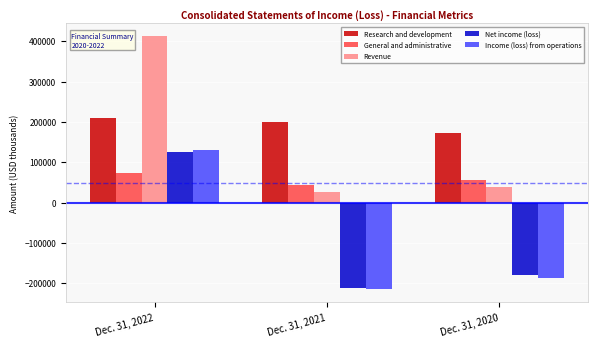

Reading right to left, transcribe all the data shown in this chart.

Research and development: Dec. 31, 2020=171203	Dec. 31, 2021=199752	Dec. 31, 2022=208596
General and administrative: Dec. 31, 2020=55216	Dec. 31, 2021=42561	Dec. 31, 2022=73358
Revenue: Dec. 31, 2020=38951	Dec. 31, 2021=26680	Dec. 31, 2022=412482
Net income (loss): Dec. 31, 2020=-180552	Dec. 31, 2021=-211843	Dec. 31, 2022=124341
Income (loss) from operations: Dec. 31, 2020=-187468	Dec. 31, 2021=-215633	Dec. 31, 2022=130528